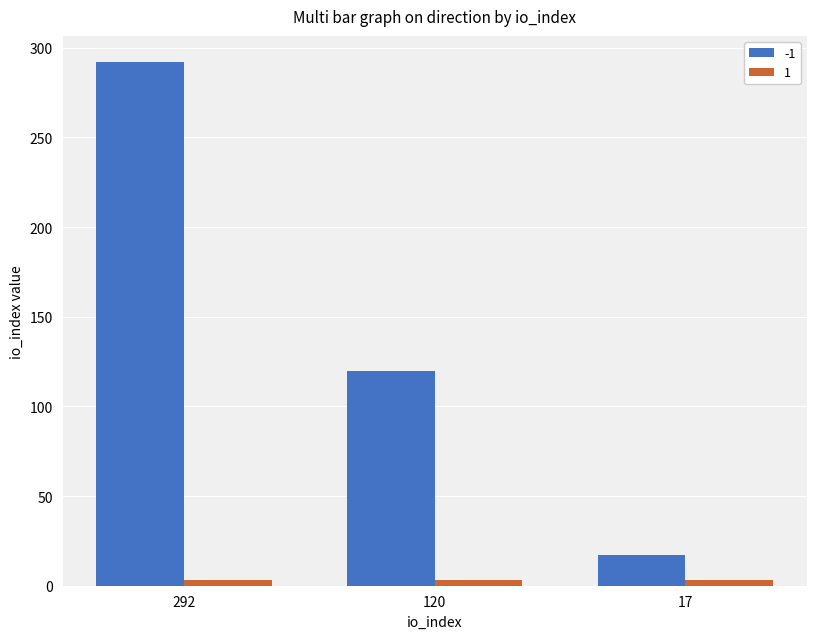

How many bars are there in total?

6